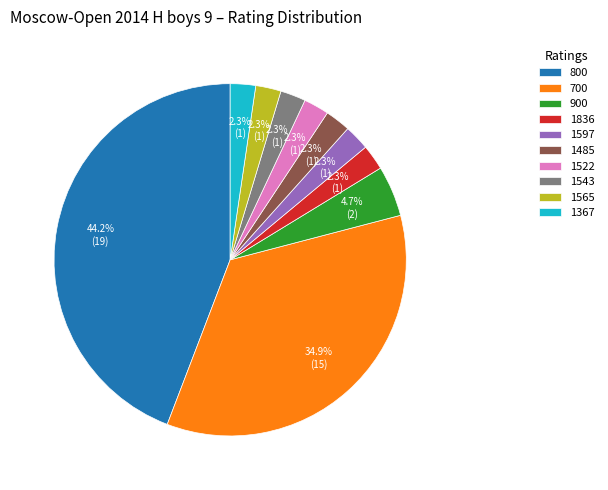

Count the number of slices in the pie.

10